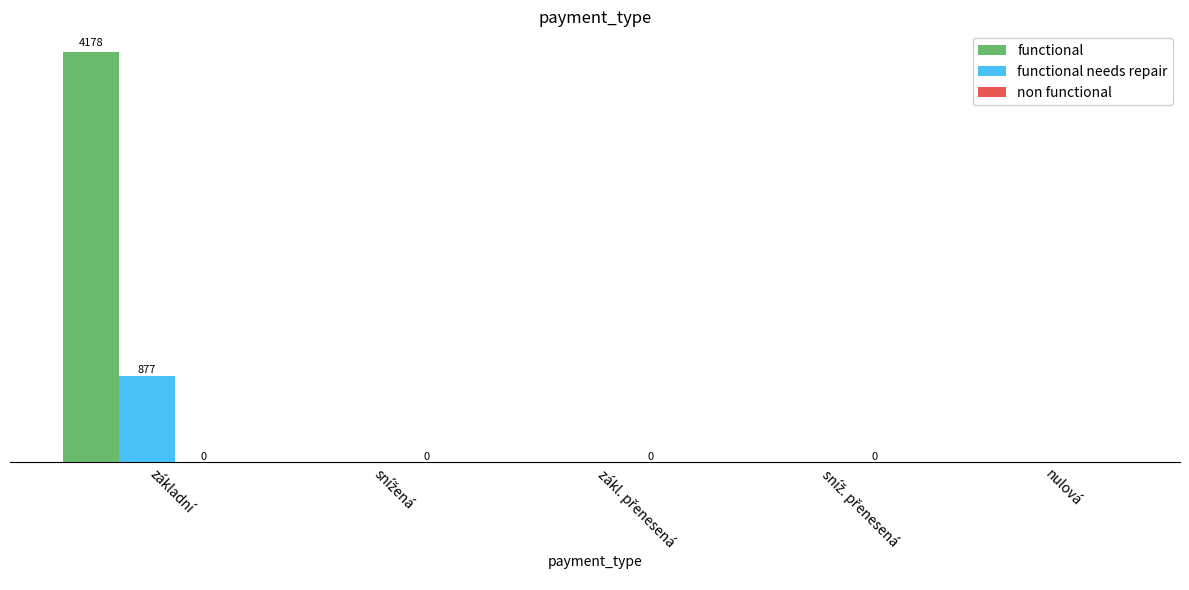

Are the bars horizontal?

No